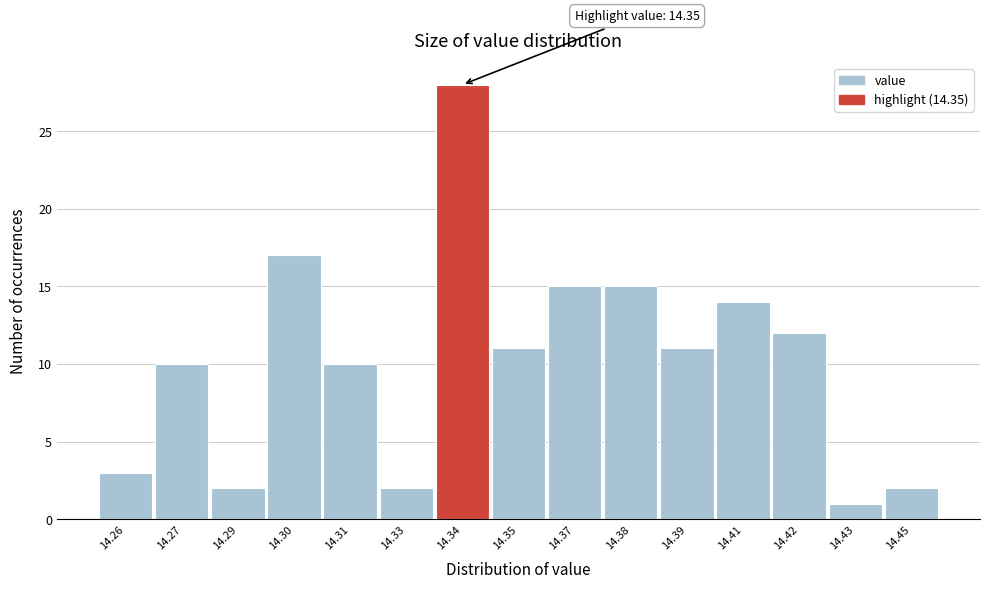

Reading left to right, transcribe all the data shown in this chart.

3	10	2	17	10	2	28	11	15	15	11	14	12	1	2